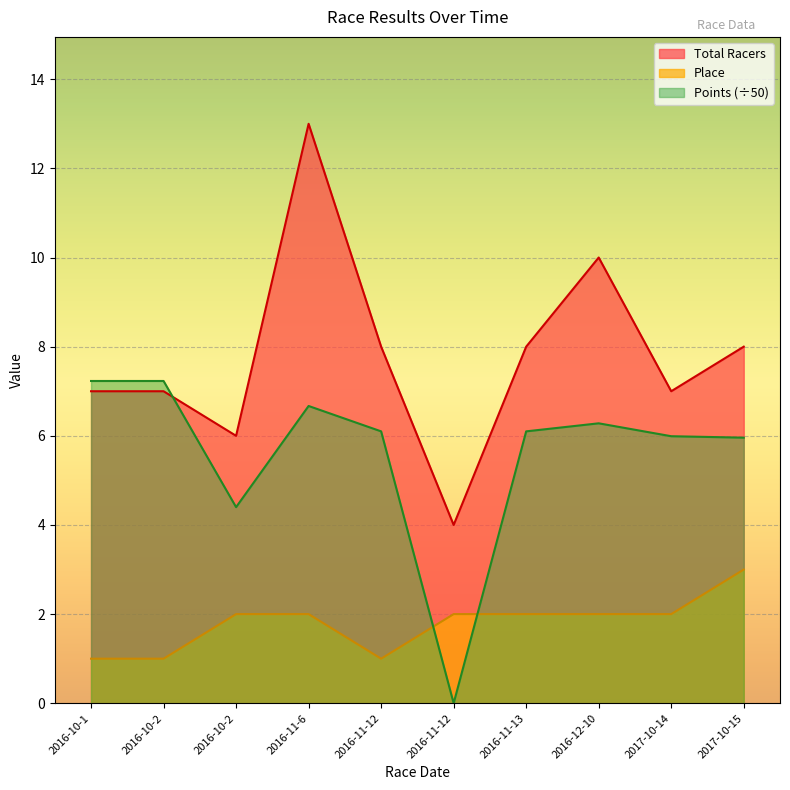

Where is the first local minimum for Place?

2016-11-12